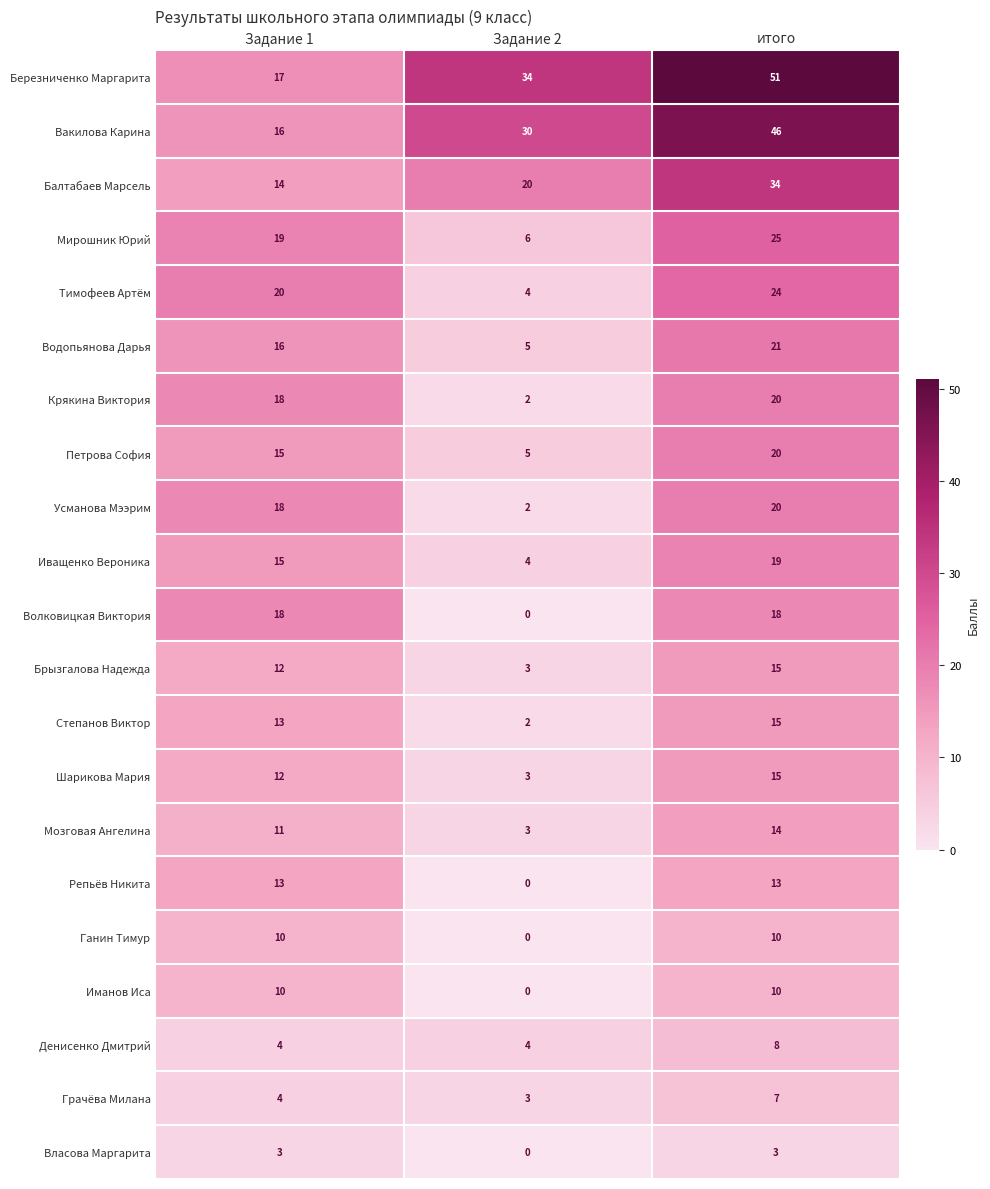

What is the difference between the maximum and minimum values in the Тимофеев Артём series?

20